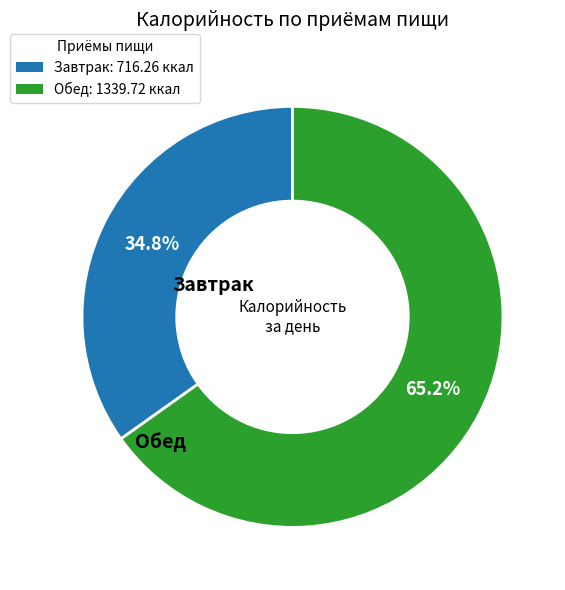

The Обед slice represents 65% of the pie. True or false?

True